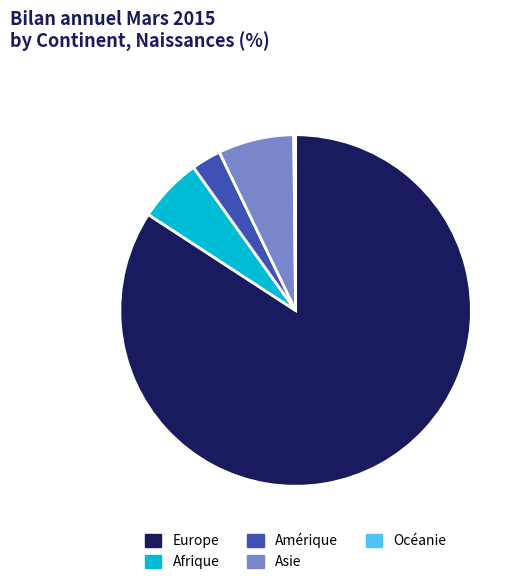

Which slice represents more than half of the pie?

Europe